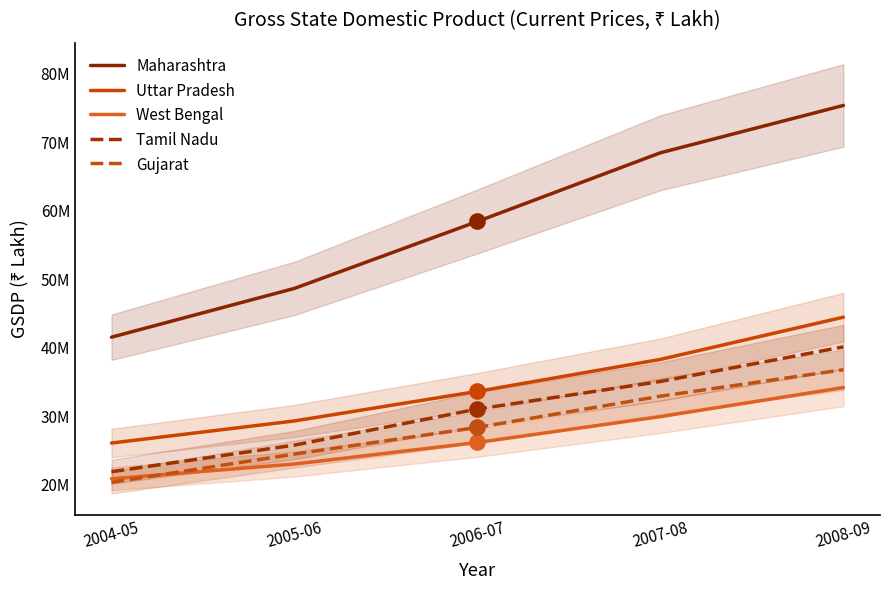

What is the difference between the second highest and second lowest values in the Tamil Nadu series?

9298519